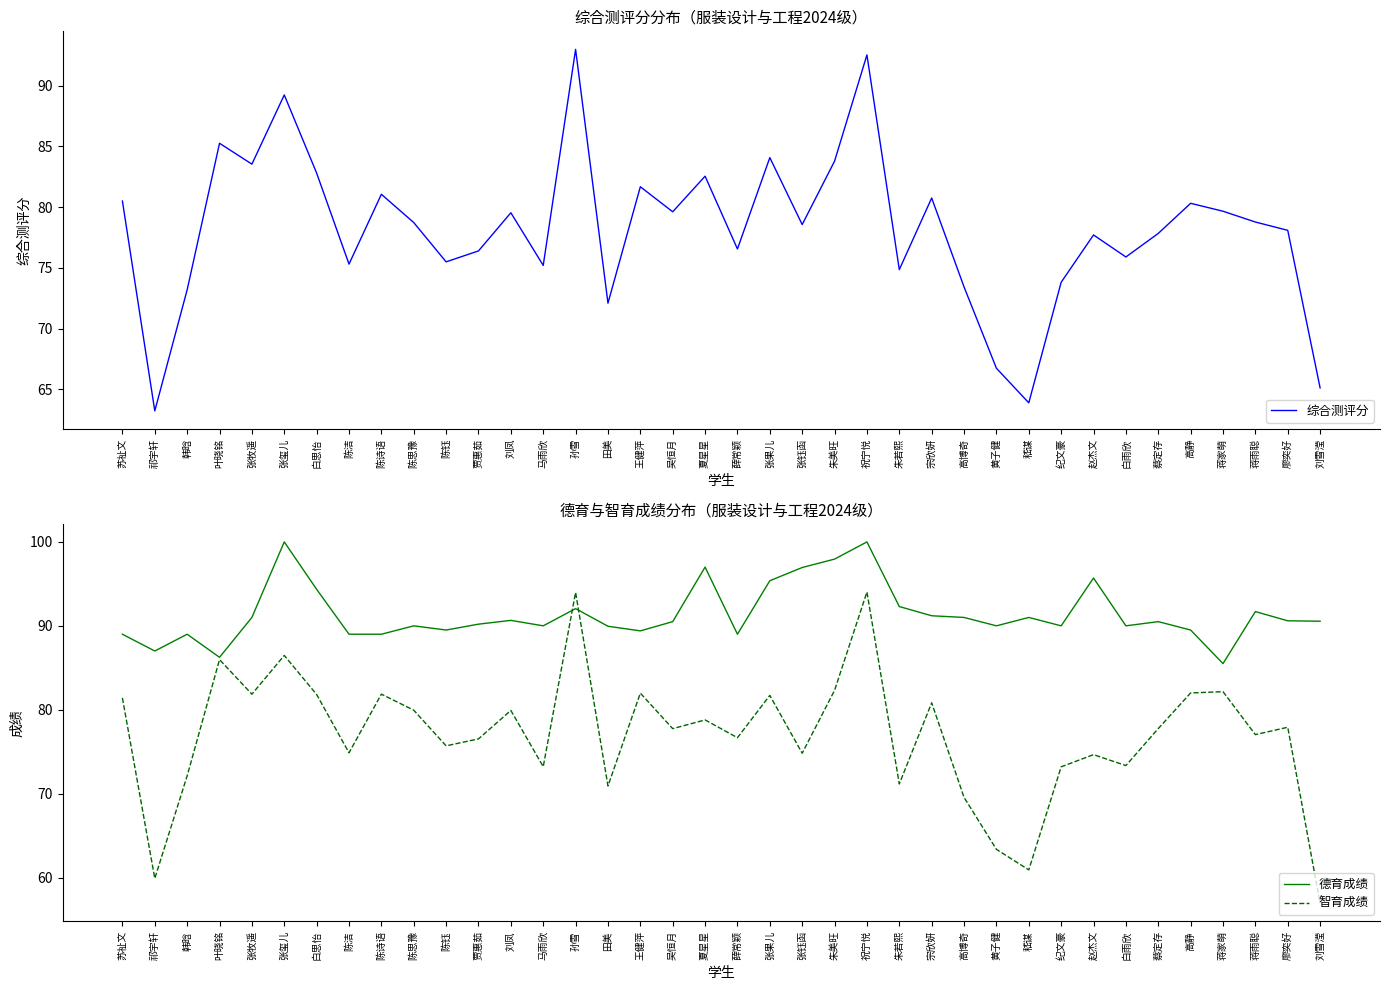

Which label corresponds to the smallest value in the chart?

刘雪滢